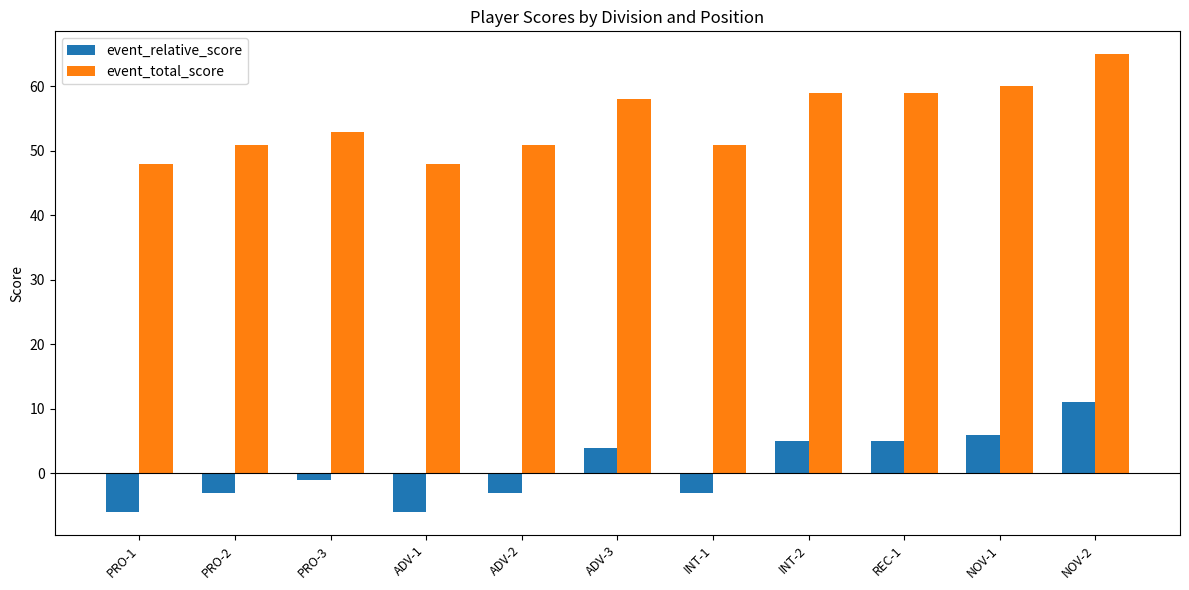

What is the difference between the highest and lowest values at NOV-2?

54